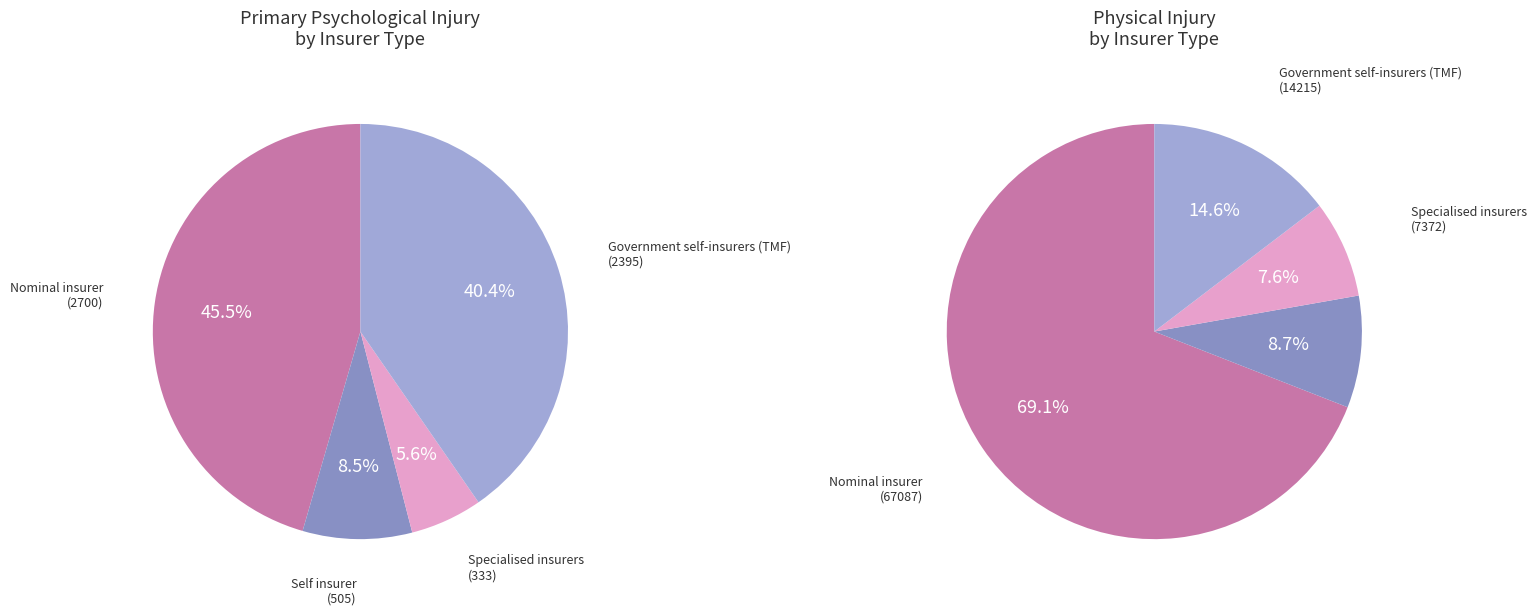

Is it true that 5 is 15% of the pie?

False